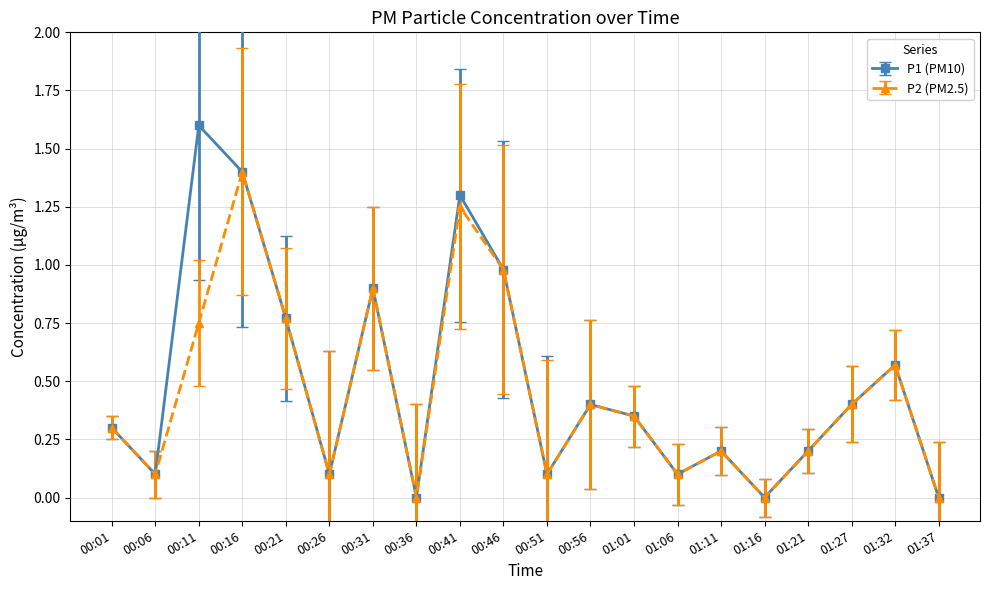

Does the chart have visible grid lines?

Yes